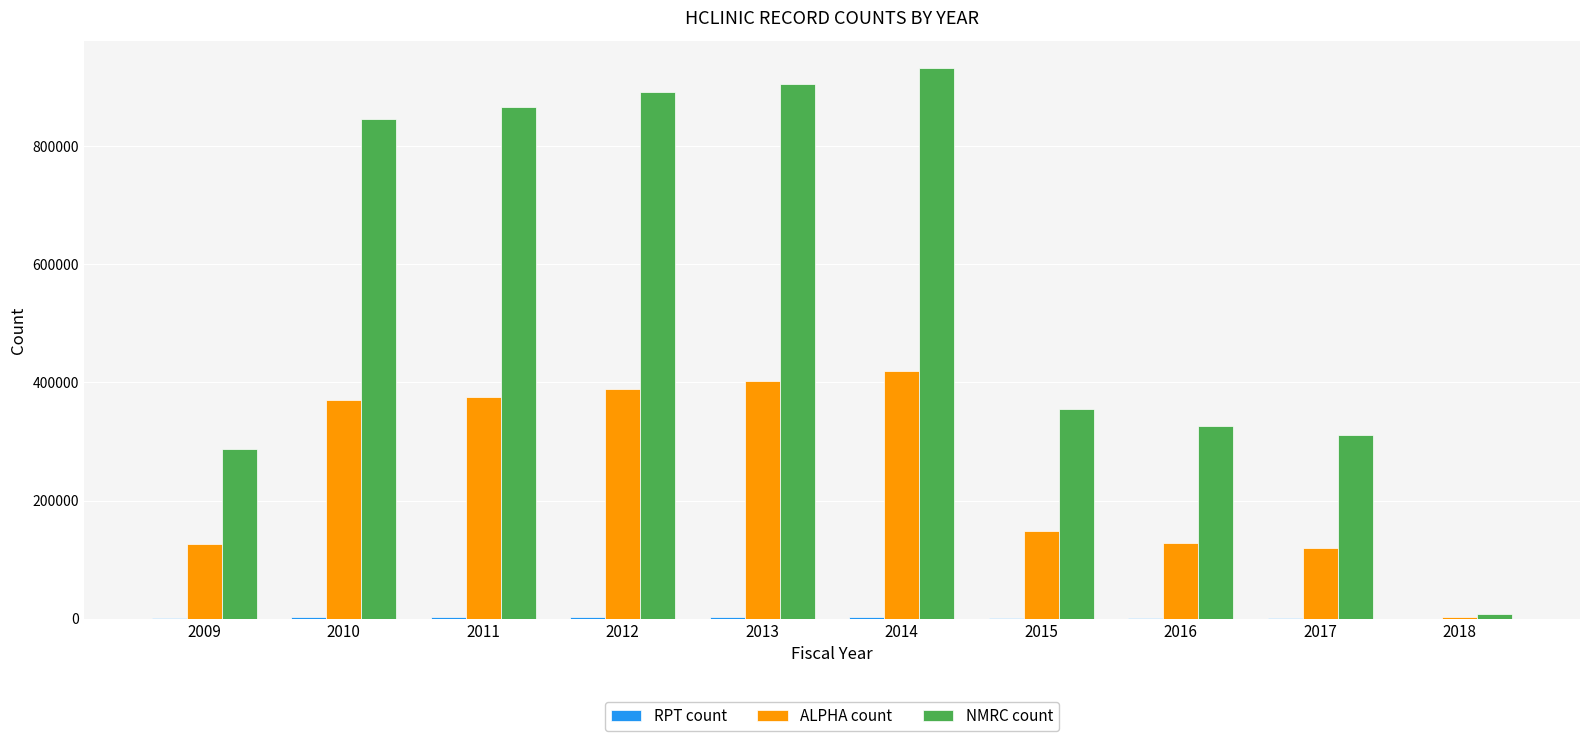

Read the NMRC count value at 2009.

287480